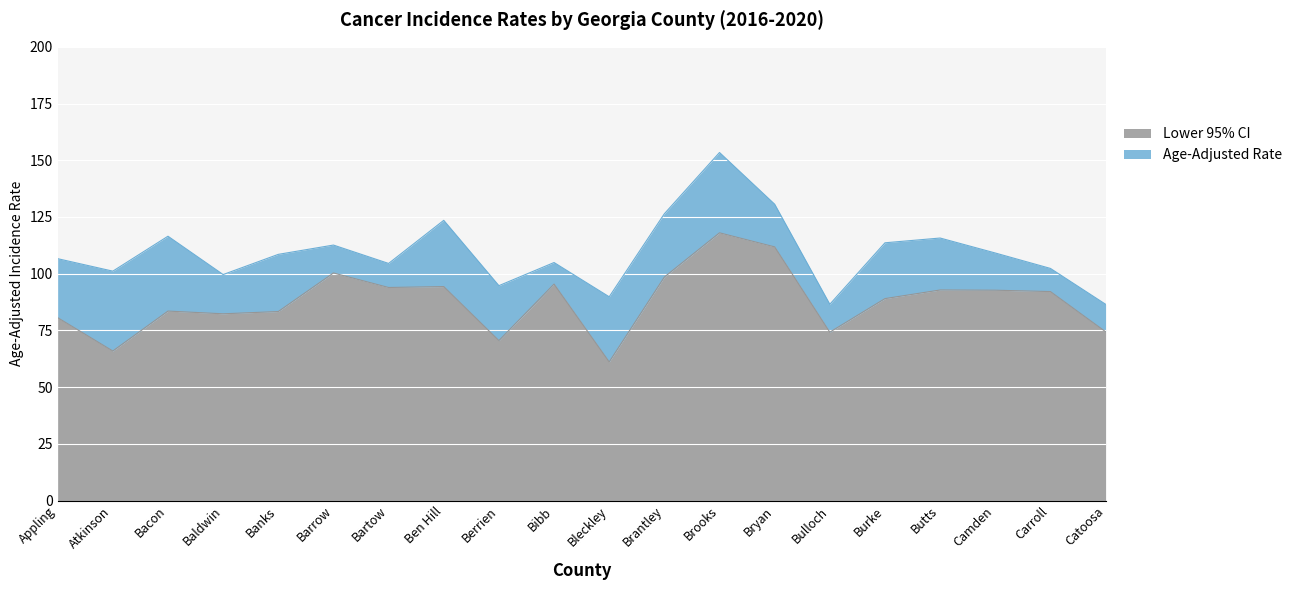

What value does the Age-Adjusted Rate series have at Banks?

108.5